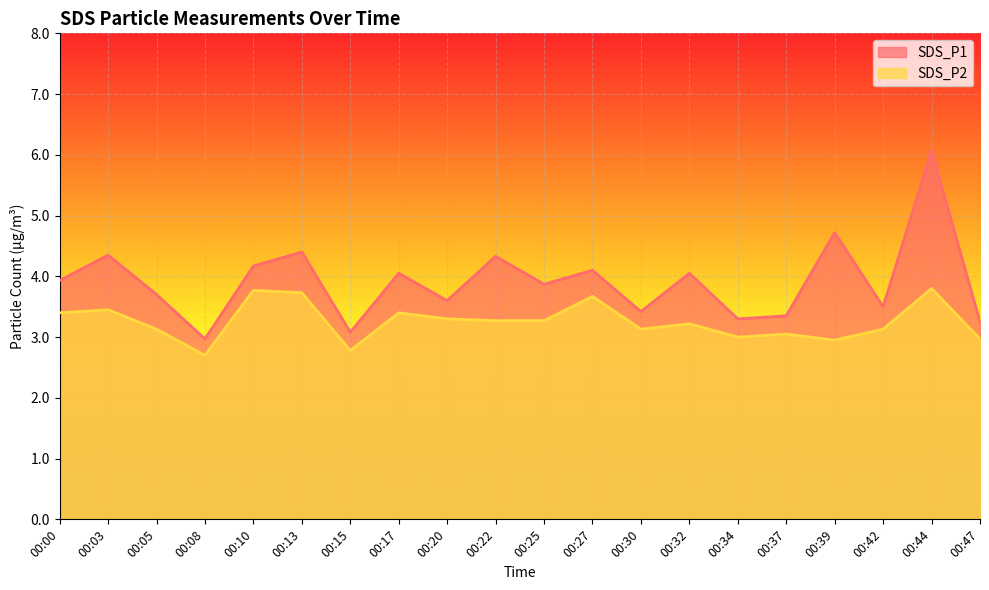

Reading left to right, what are all the values shown in this chart?

SDS_P1: 3.9	4.3	3.7	3.0	4.2	4.4	3.1	4.0	3.6	4.3	3.9	4.1	3.4	4.0	3.3	3.4	4.7	3.5	6.1	3.2
SDS_P2: 3.4	3.5	3.1	2.7	3.8	3.7	2.8	3.4	3.3	3.3	3.3	3.7	3.1	3.2	3.0	3.0	3.0	3.1	3.8	3.0